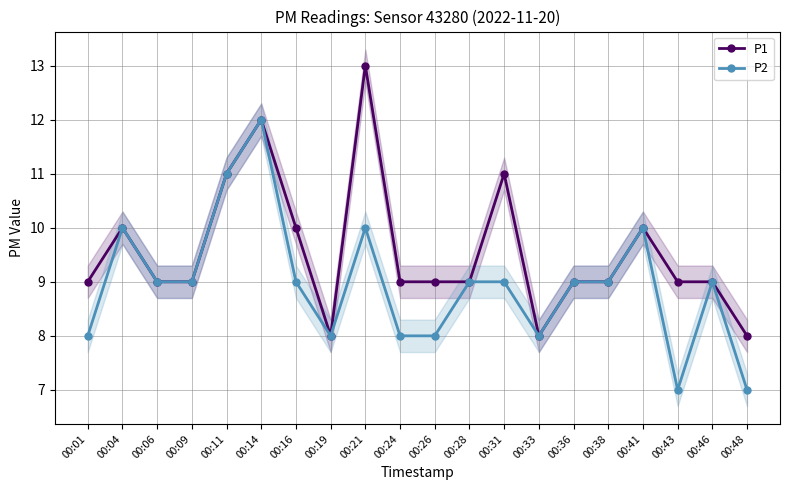

Which series has the widest spread of values?

P1